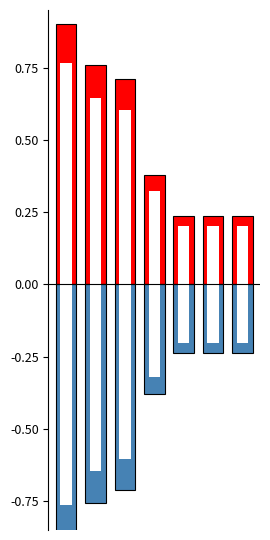

Rank the series by their maximum value, from lowest to highest.

Percentage (negative), Percentage (positive)